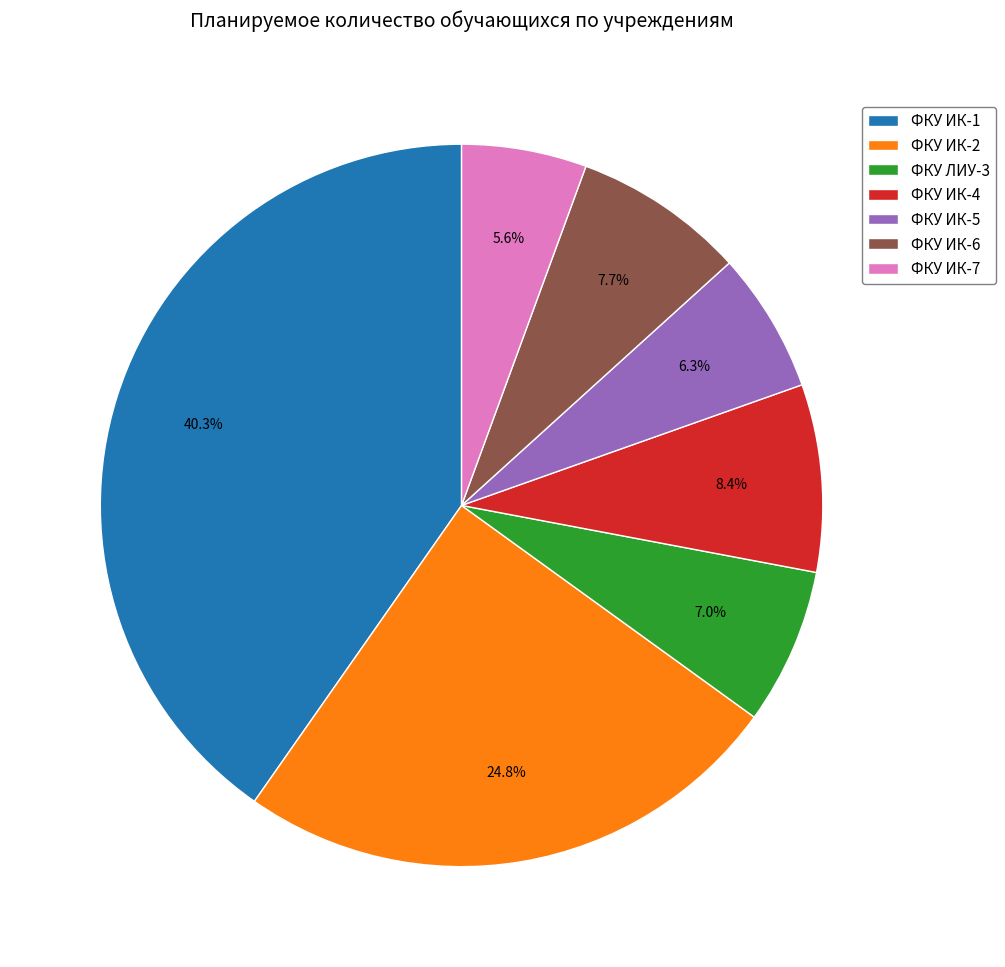

Does ФКУ ИК-5 account for over 50% of the chart?

No